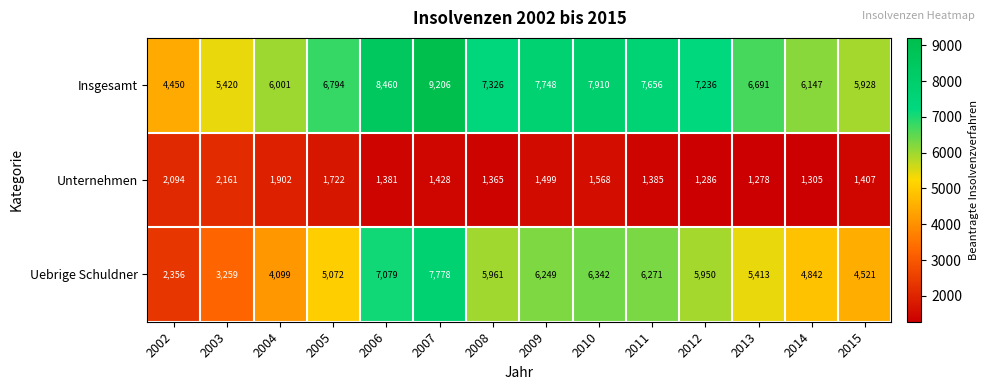

What is the greatest value displayed?

9206